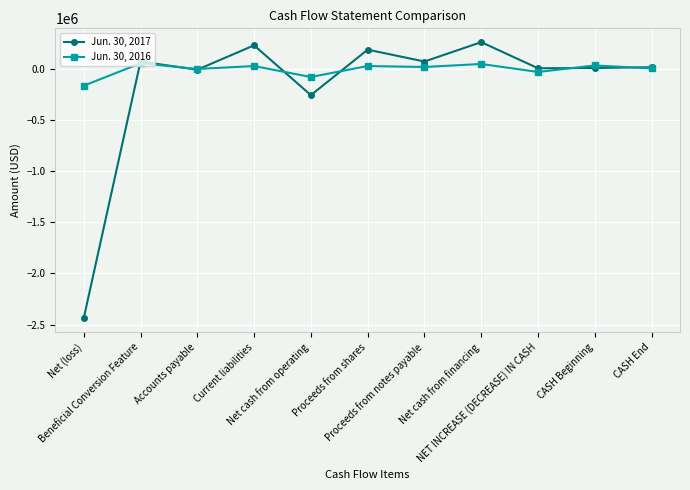

What is the value of the Jun. 30, 2016 point at the 5th from the left?

-78051